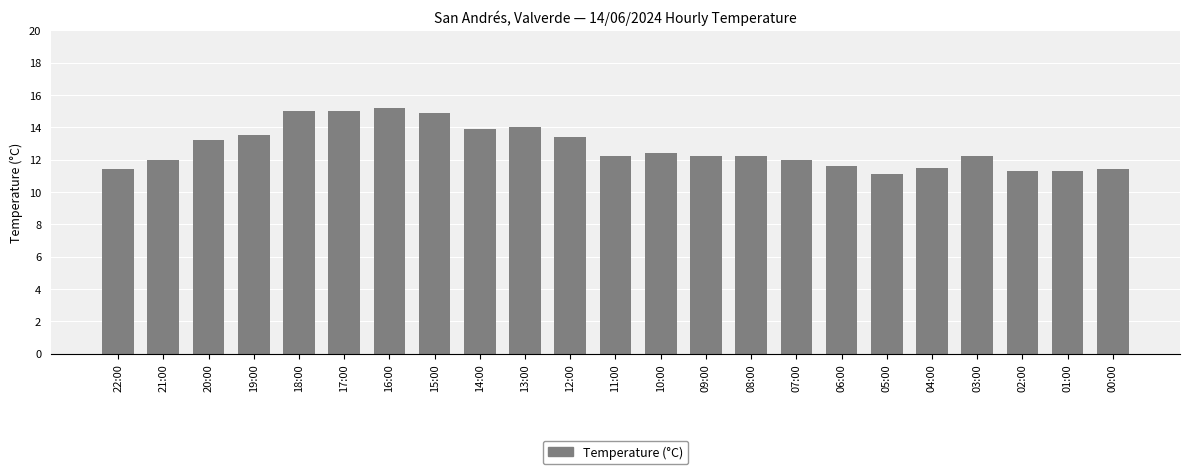

What is the difference between the maximum and minimum values?

4.1